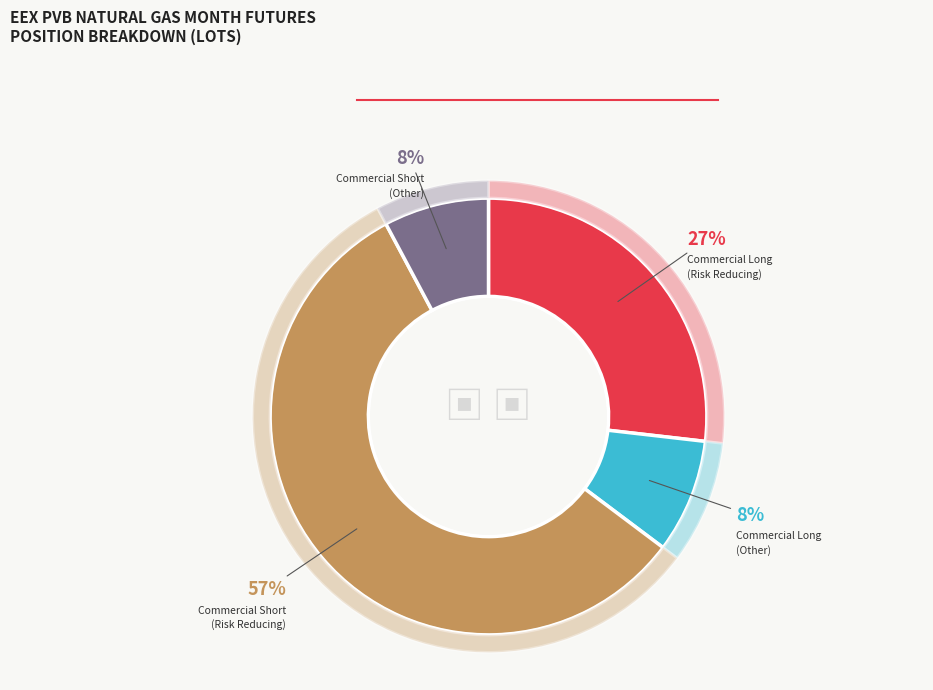

Is Commercial Short
(Risk Reducing) the majority of the pie?

Yes